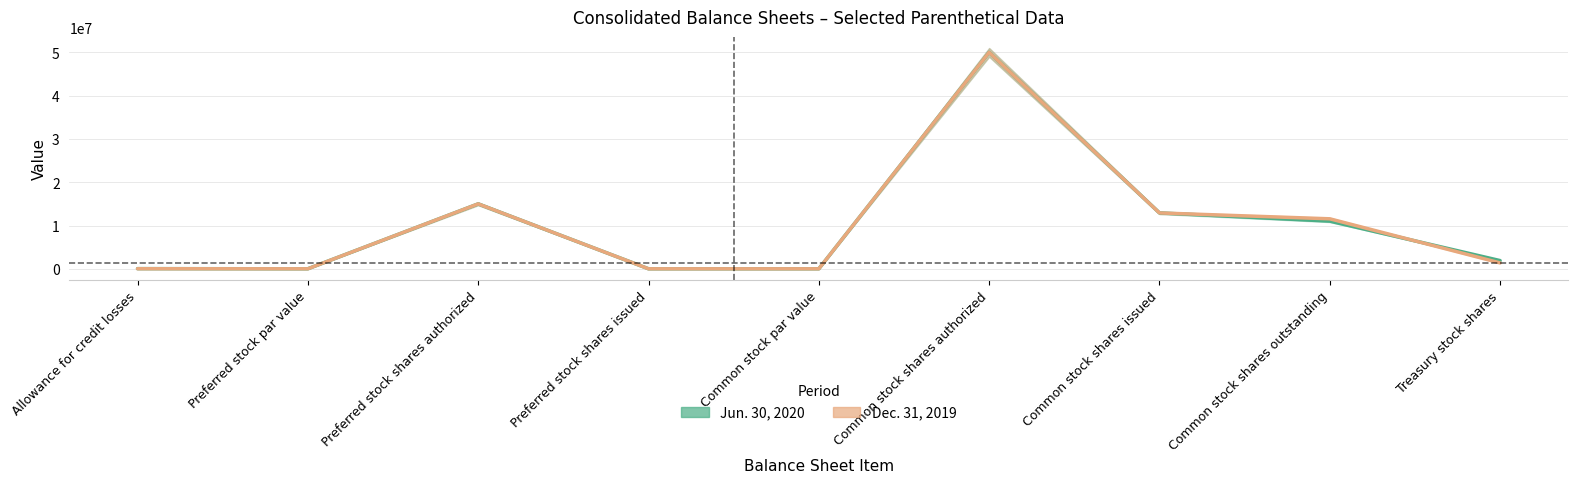

What is the sum of the Jun. 30, 2020 values at Allowance for credit losses and Treasury stock shares?

1928412